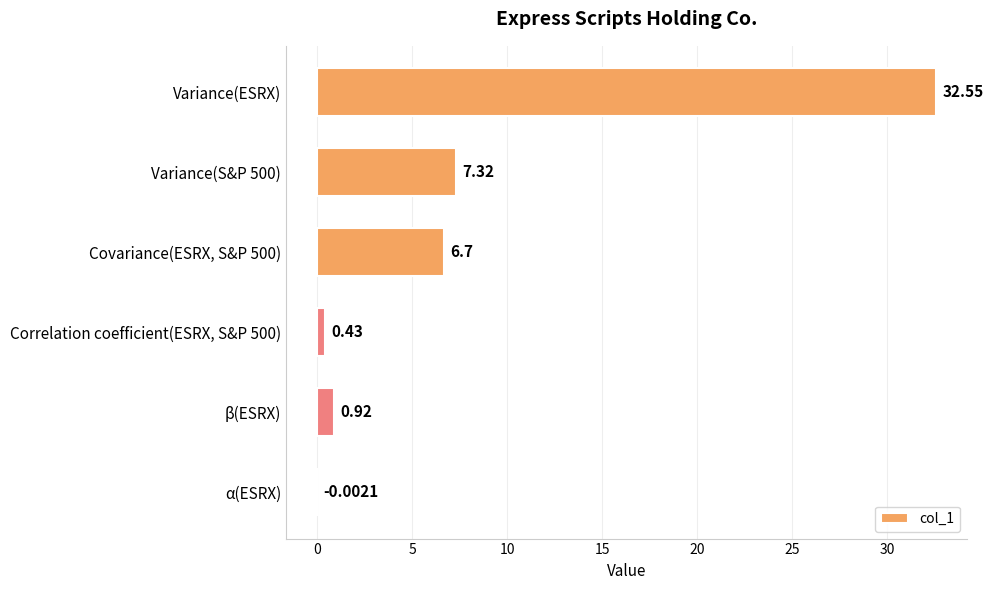

Which has a higher value, β(ESRX) or α(ESRX)?

β(ESRX)